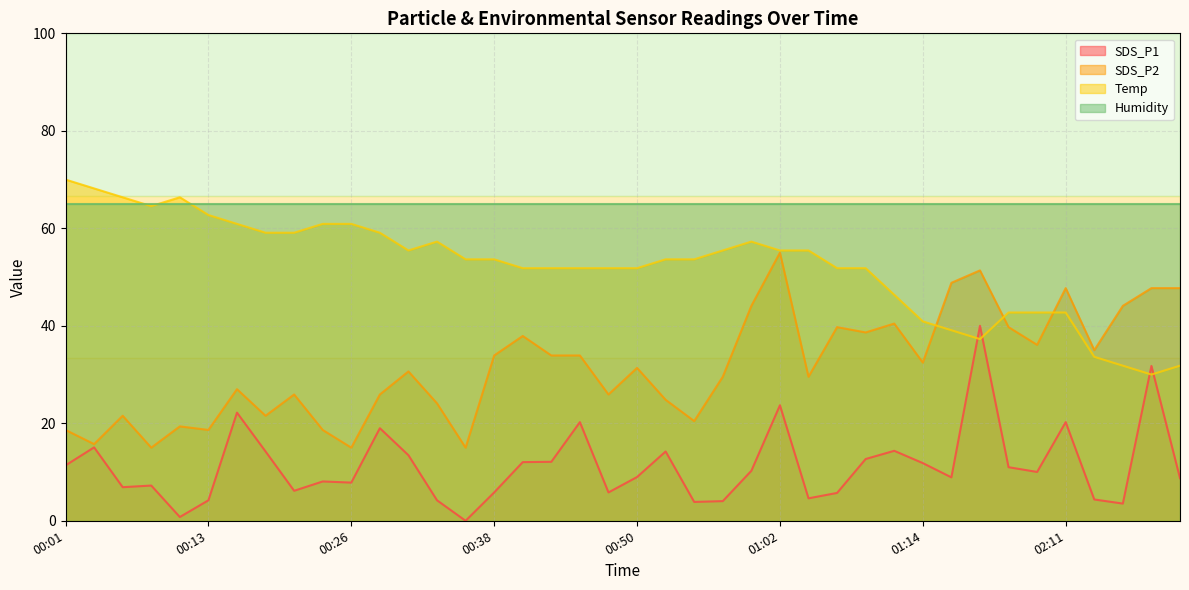

List the labels in order of Temp value, smallest first.

02:29, 02:27, 02:31, 02:24, 01:19, 01:17, 01:14, 01:25, 01:31, 02:11, 01:12, 00:40, 00:43, 00:45, 00:47, 00:50, 01:07, 01:09, 00:35, 00:38, 00:52, 00:55, 00:30, 00:57, 01:02, 01:05, 00:33, 01:00, 00:18, 00:21, 00:28, 00:16, 00:23, 00:26, 00:13, 00:09, 00:06, 00:11, 00:04, 00:01